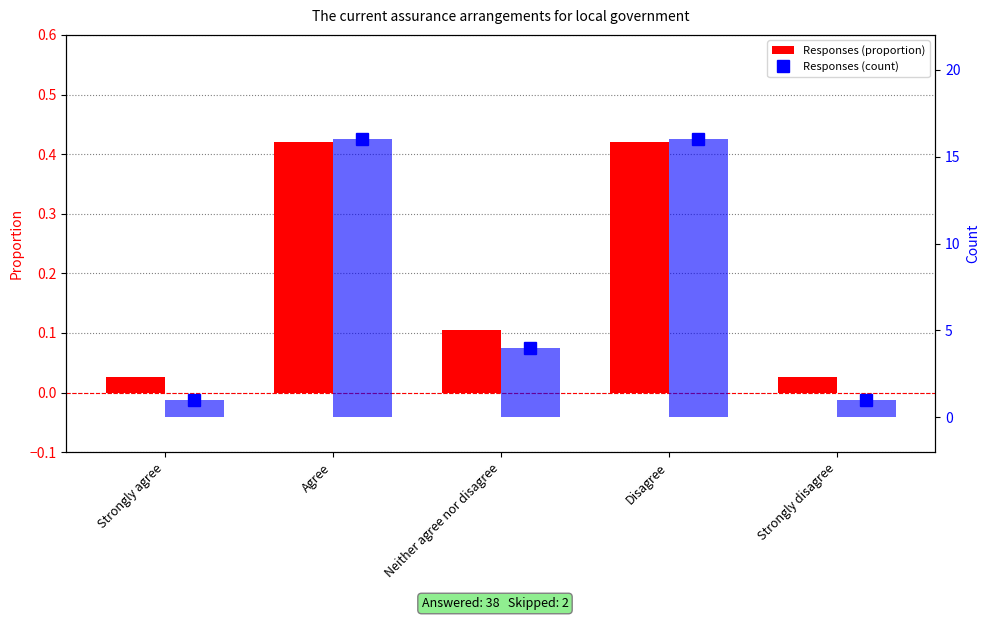

At which category is the sum across all series the highest?

Agree